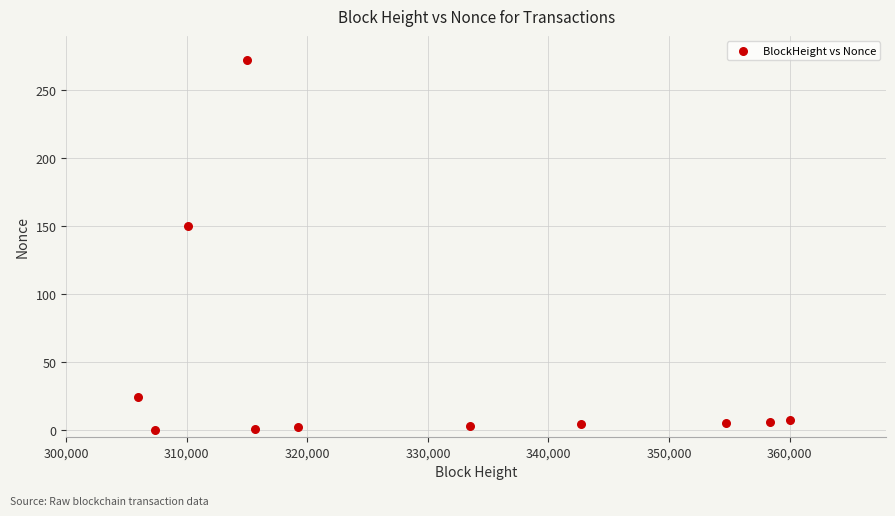

What is the range of X values (max minus min)?

54095